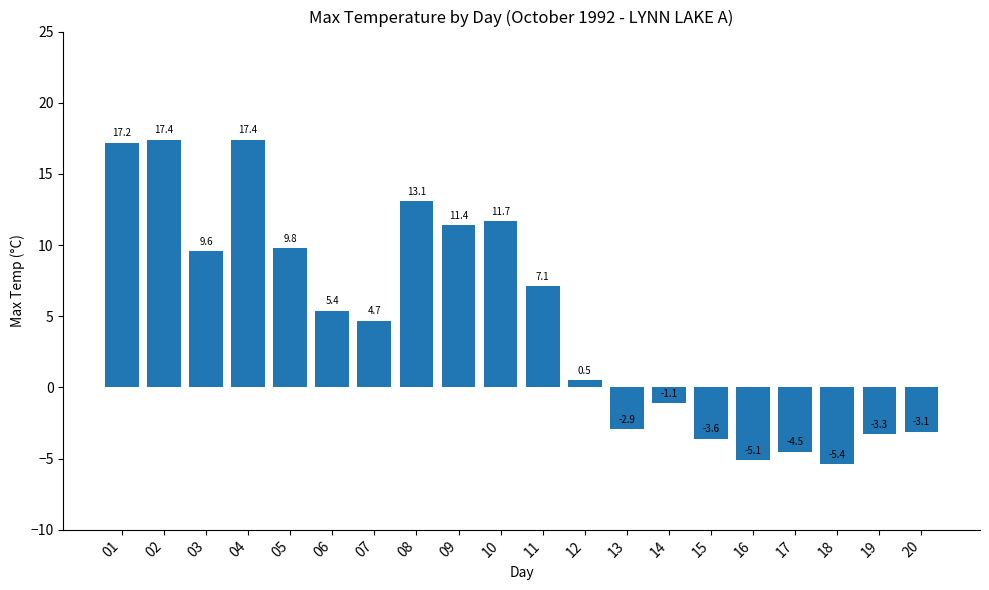

What is the minimum value shown in the chart?

-5.4